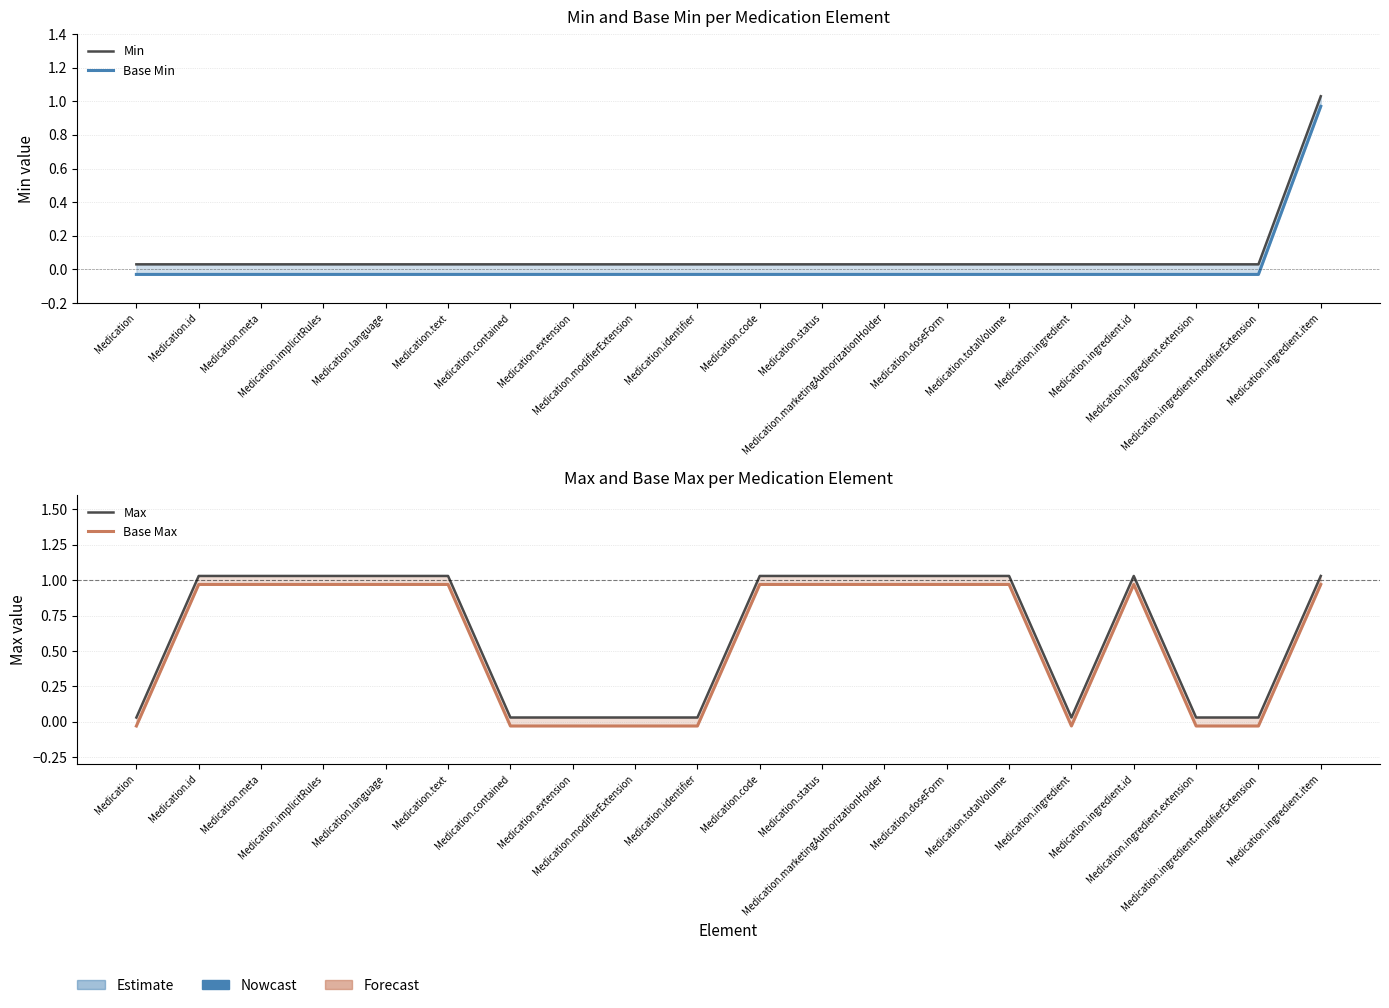

Reading right to left, transcribe all the data shown in this chart.

Min: Medication.ingredient.item=1.0	Medication.ingredient.modifierExtension=0.0	Medication.ingredient.extension=0.0	Medication.ingredient.id=0.0	Medication.ingredient=0.0	Medication.totalVolume=0.0	Medication.doseForm=0.0	Medication.marketingAuthorizationHolder=0.0	Medication.status=0.0	Medication.code=0.0	Medication.identifier=0.0	Medication.modifierExtension=0.0	Medication.extension=0.0	Medication.contained=0.0	Medication.text=0.0	Medication.language=0.0	Medication.implicitRules=0.0	Medication.meta=0.0	Medication.id=0.0	Medication=0.0
Base Min: Medication.ingredient.item=1.0	Medication.ingredient.modifierExtension=-0.0	Medication.ingredient.extension=-0.0	Medication.ingredient.id=-0.0	Medication.ingredient=-0.0	Medication.totalVolume=-0.0	Medication.doseForm=-0.0	Medication.marketingAuthorizationHolder=-0.0	Medication.status=-0.0	Medication.code=-0.0	Medication.identifier=-0.0	Medication.modifierExtension=-0.0	Medication.extension=-0.0	Medication.contained=-0.0	Medication.text=-0.0	Medication.language=-0.0	Medication.implicitRules=-0.0	Medication.meta=-0.0	Medication.id=-0.0	Medication=-0.0
Max: Medication.ingredient.item=1.0	Medication.ingredient.modifierExtension=0.0	Medication.ingredient.extension=0.0	Medication.ingredient.id=1.0	Medication.ingredient=0.0	Medication.totalVolume=1.0	Medication.doseForm=1.0	Medication.marketingAuthorizationHolder=1.0	Medication.status=1.0	Medication.code=1.0	Medication.identifier=0.0	Medication.modifierExtension=0.0	Medication.extension=0.0	Medication.contained=0.0	Medication.text=1.0	Medication.language=1.0	Medication.implicitRules=1.0	Medication.meta=1.0	Medication.id=1.0	Medication=0.0
Base Max: Medication.ingredient.item=1.0	Medication.ingredient.modifierExtension=-0.0	Medication.ingredient.extension=-0.0	Medication.ingredient.id=1.0	Medication.ingredient=-0.0	Medication.totalVolume=1.0	Medication.doseForm=1.0	Medication.marketingAuthorizationHolder=1.0	Medication.status=1.0	Medication.code=1.0	Medication.identifier=-0.0	Medication.modifierExtension=-0.0	Medication.extension=-0.0	Medication.contained=-0.0	Medication.text=1.0	Medication.language=1.0	Medication.implicitRules=1.0	Medication.meta=1.0	Medication.id=1.0	Medication=-0.0